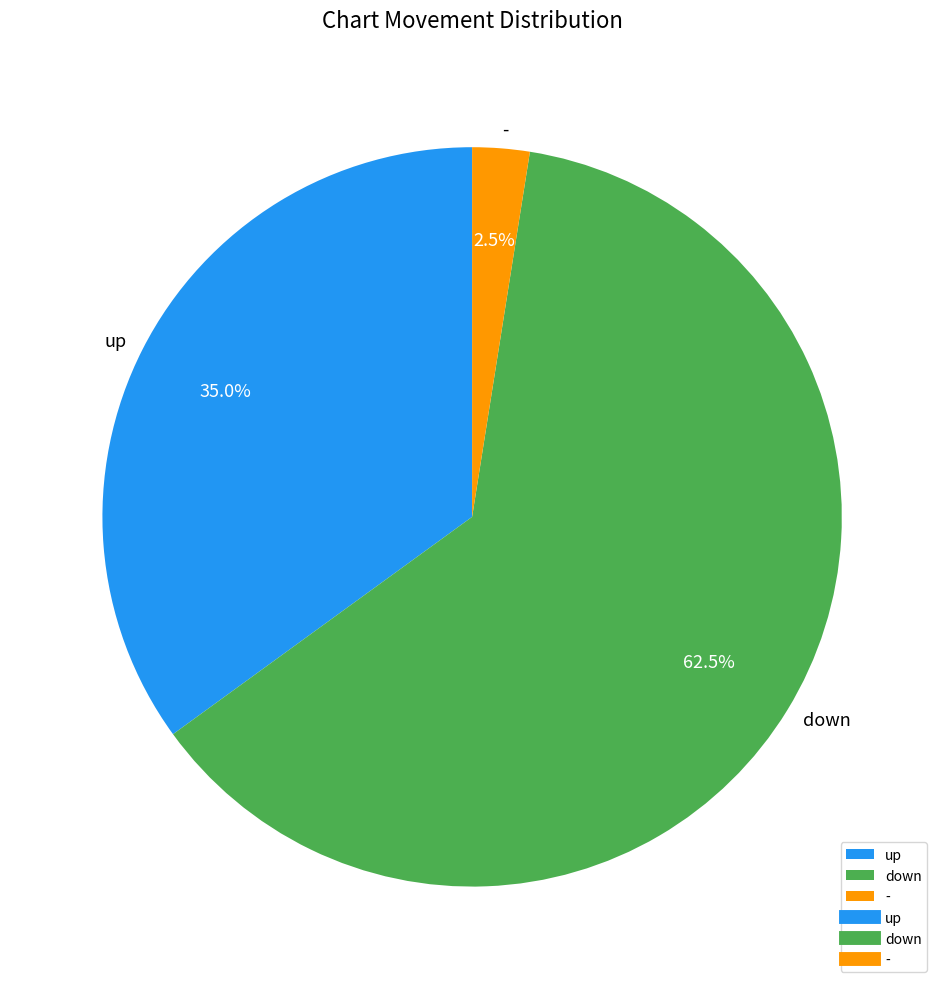

Which has a higher value, up or down?

down